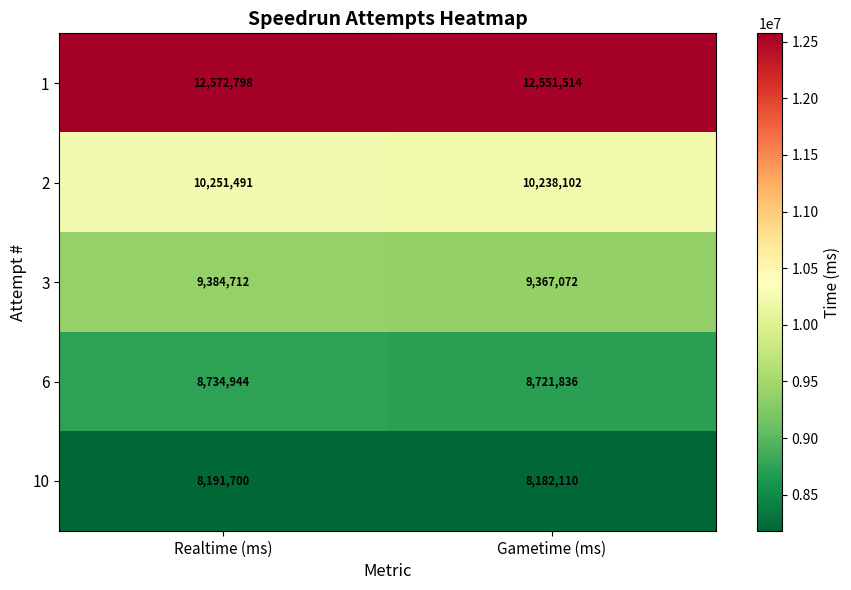

How many series are shown in this chart?

5